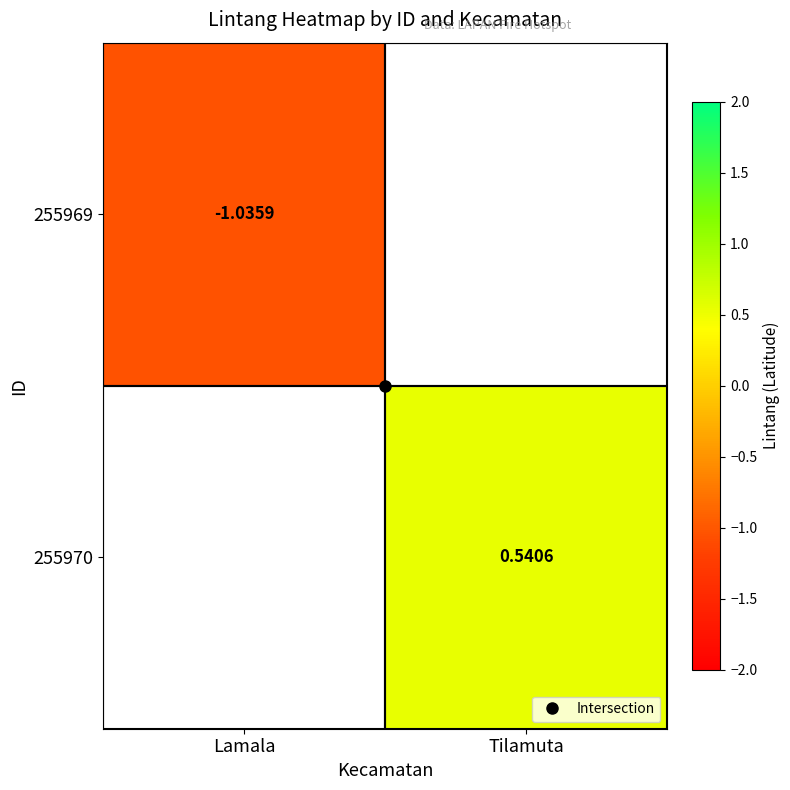

At how many categories does at least one series exceed 0?

1